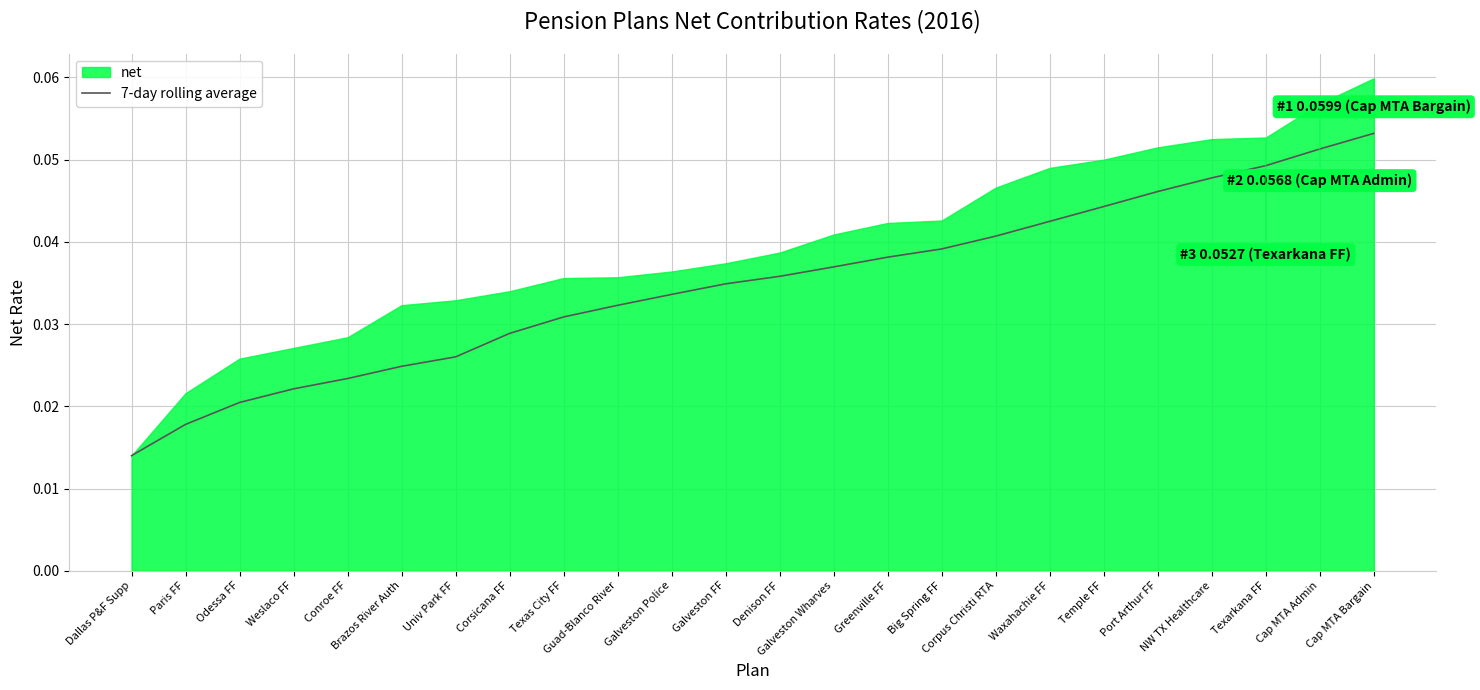

Which has a higher value, Corsicana FF or Cap MTA Bargain?

Cap MTA Bargain